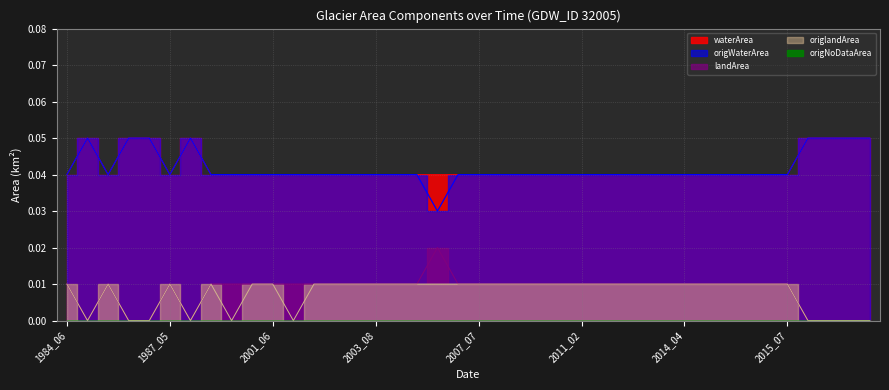

Between 2009_05 and 2011_02, which series saw the biggest shift?

waterArea